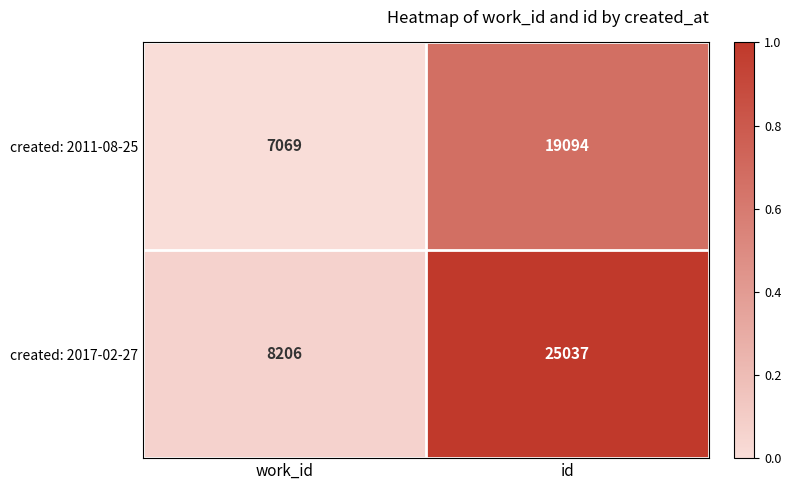

Which series has the largest total across all categories?

created: 2017-02-27